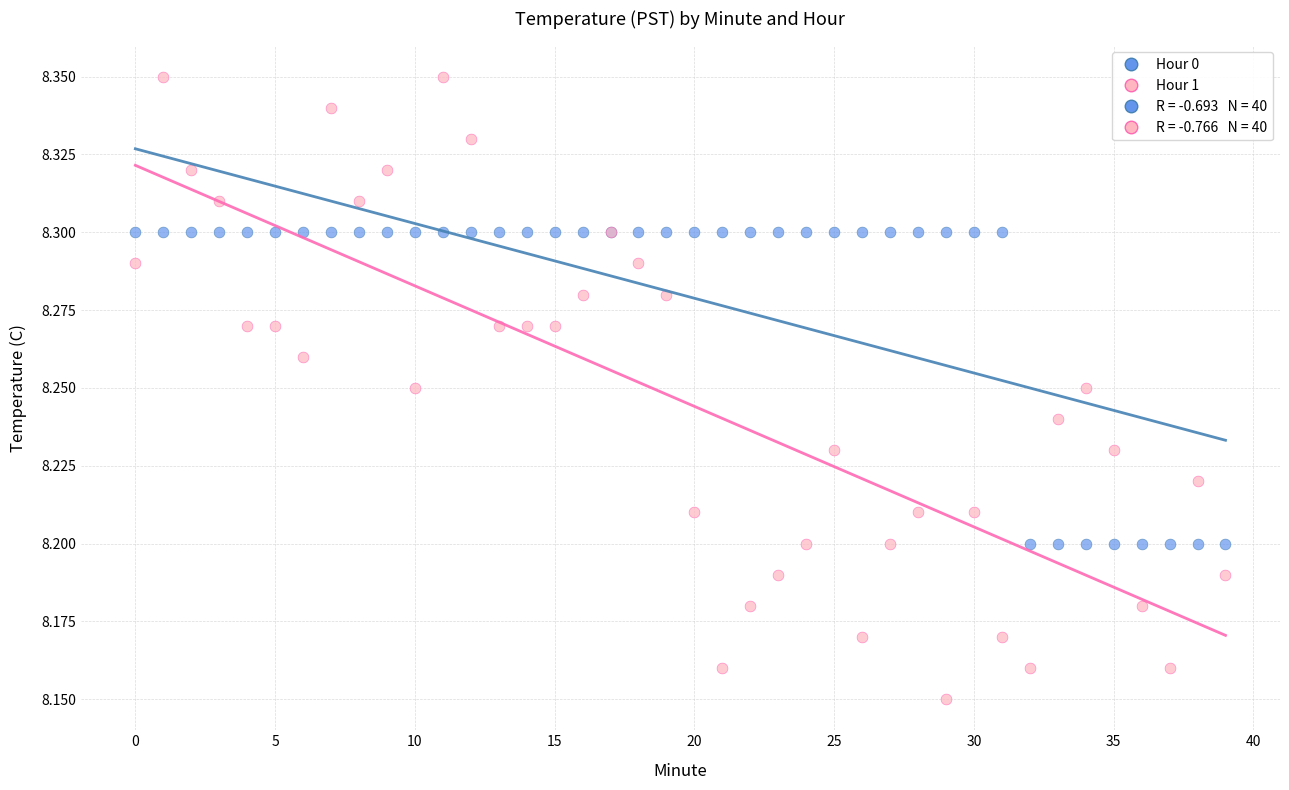

Which series reaches the maximum Y coordinate?

Hour 1